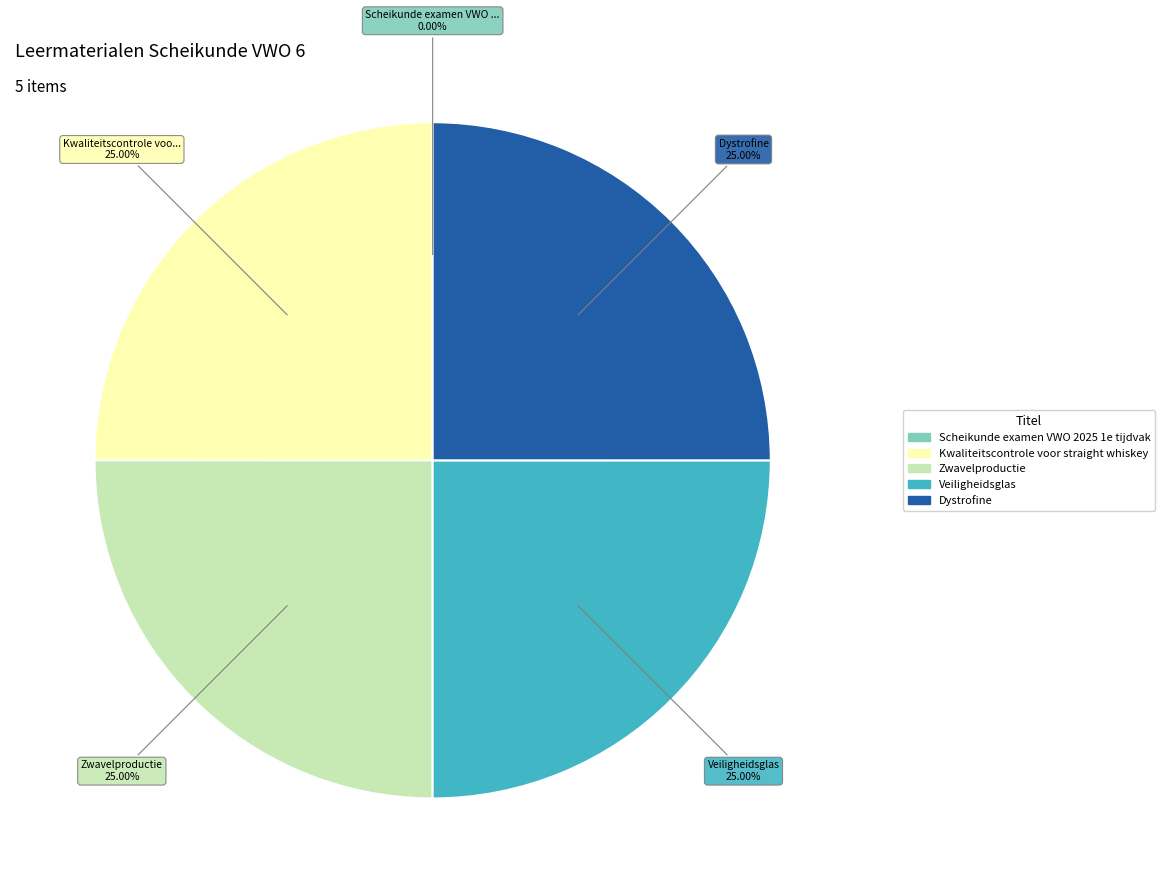

Is Kwaliteitscontrole voor straight whiskey the majority of the pie?

No